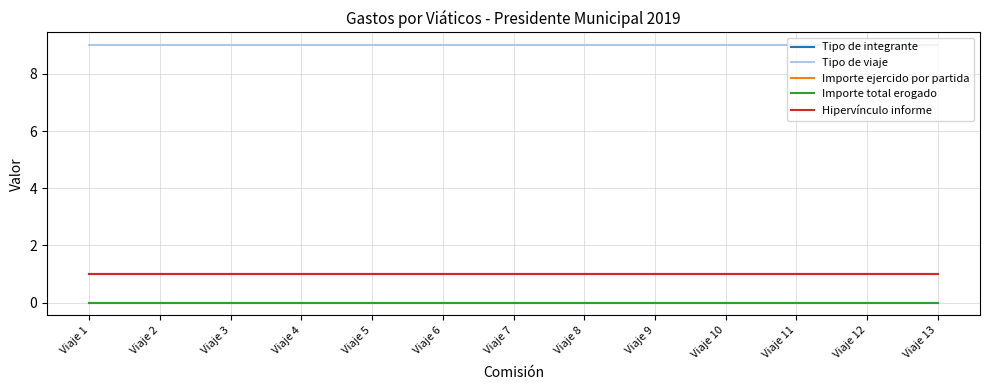

List the labels in order of Tipo de integrante value, smallest first.

Viaje 1, Viaje 2, Viaje 3, Viaje 4, Viaje 5, Viaje 6, Viaje 7, Viaje 8, Viaje 9, Viaje 10, Viaje 11, Viaje 12, Viaje 13